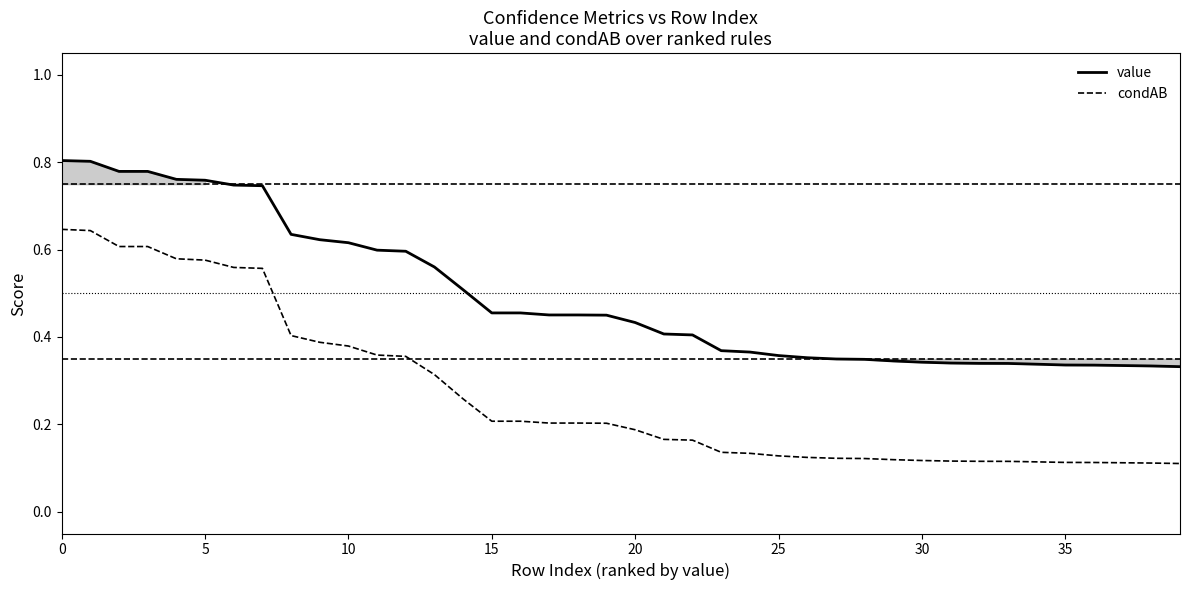

What is the total value across all series at 20?

1.3